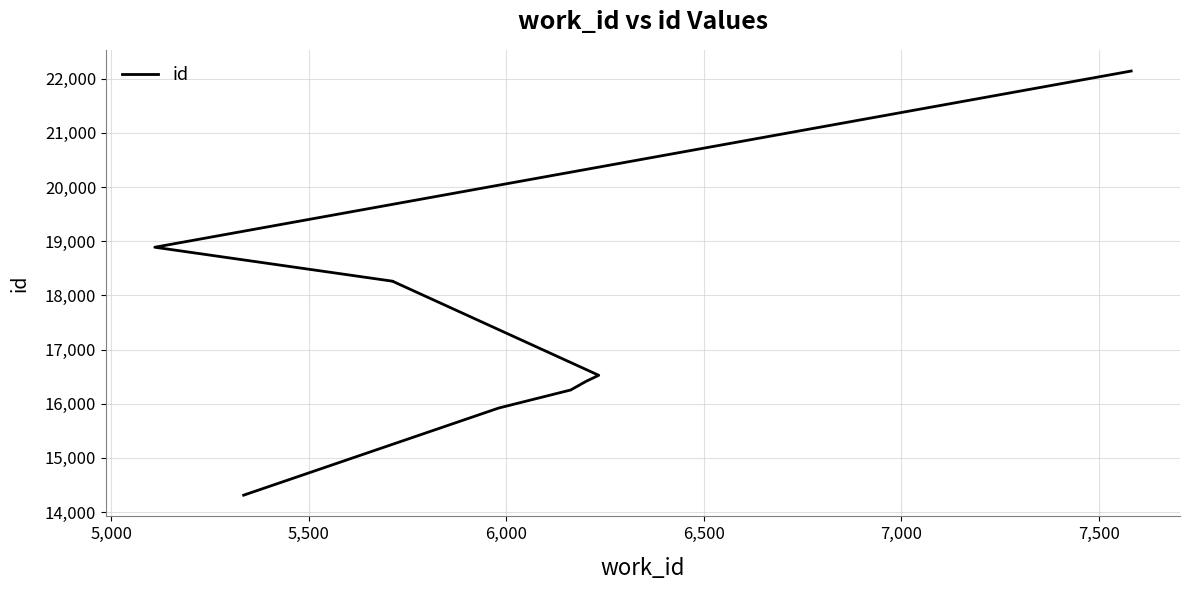

Is this an area chart (filled region under the line)?

No